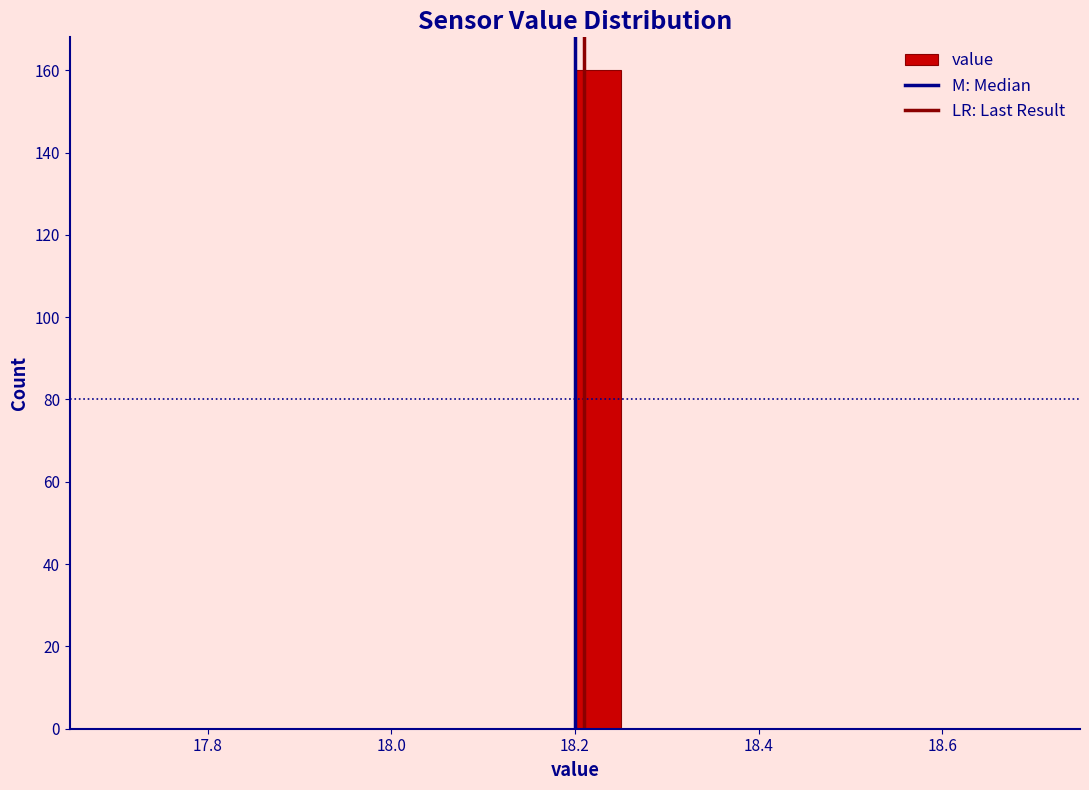

Around what value on the x-axis is the tallest bar? Give the approximate position of its centre, as read against the axis.

18.22